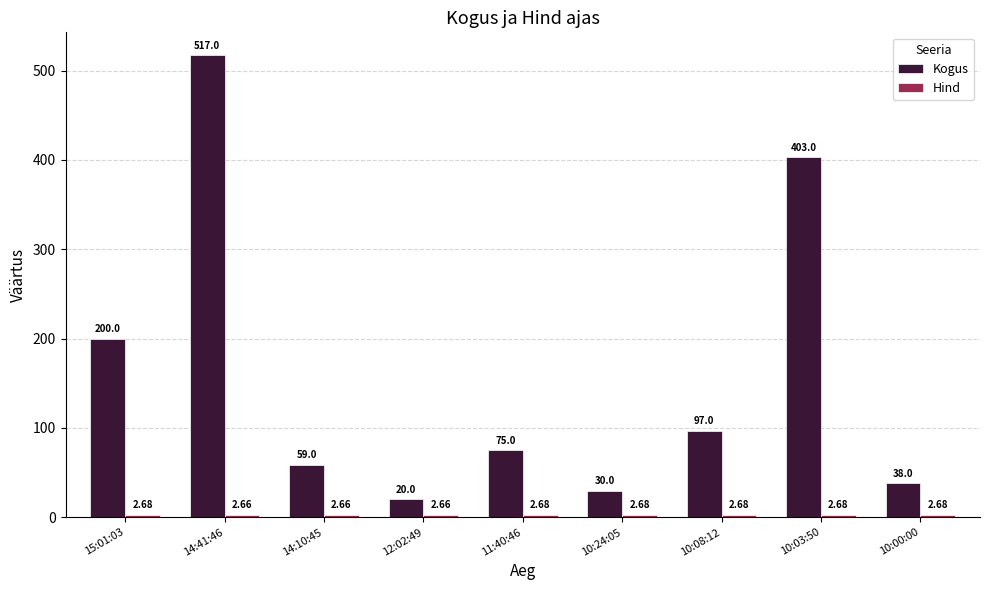

Which series has the largest range (max minus min)?

Kogus